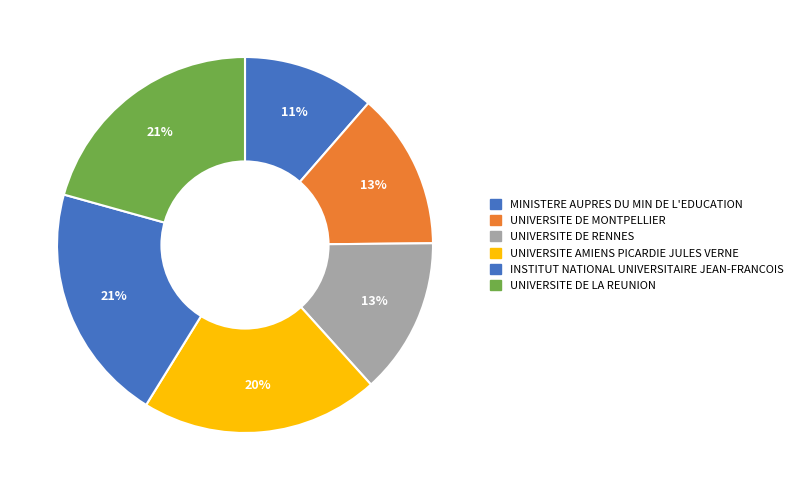

What percentage do INSTITUT NATIONAL UNIVERSITAIRE JEAN-FRANCOIS and UNIVERSITE DE RENNES together represent?

34.0%